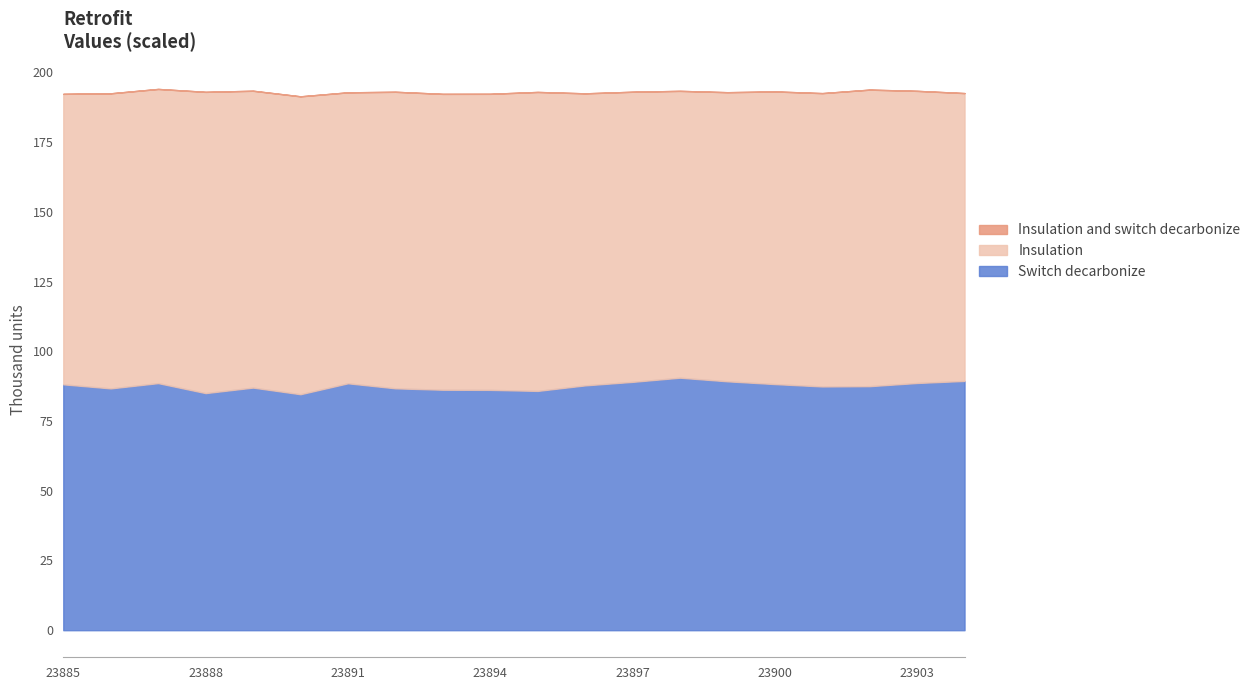

What is the minimum value for Switch decarbonize?

84.6